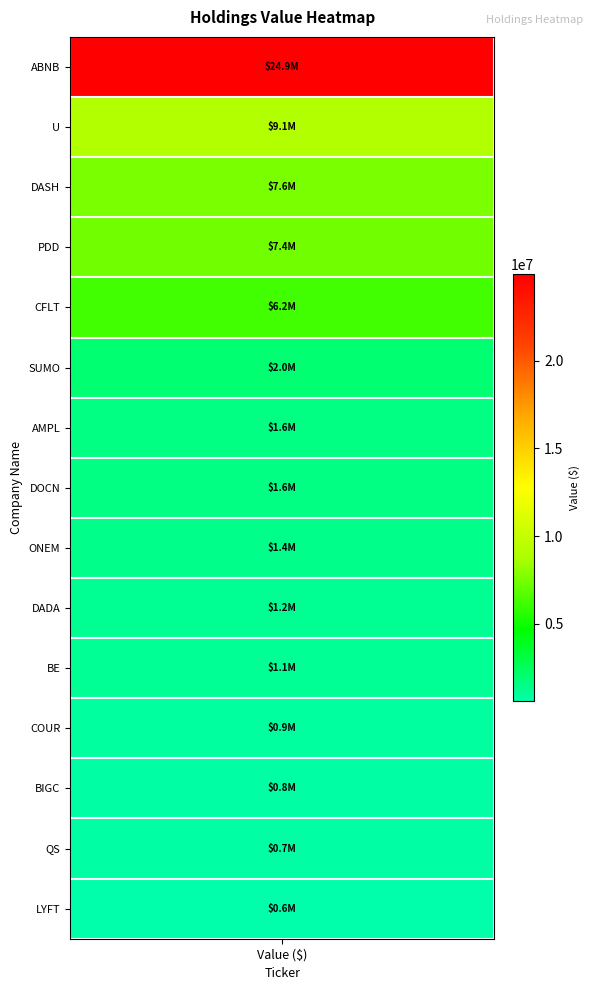

What is the maximum value shown in the chart?

24920000